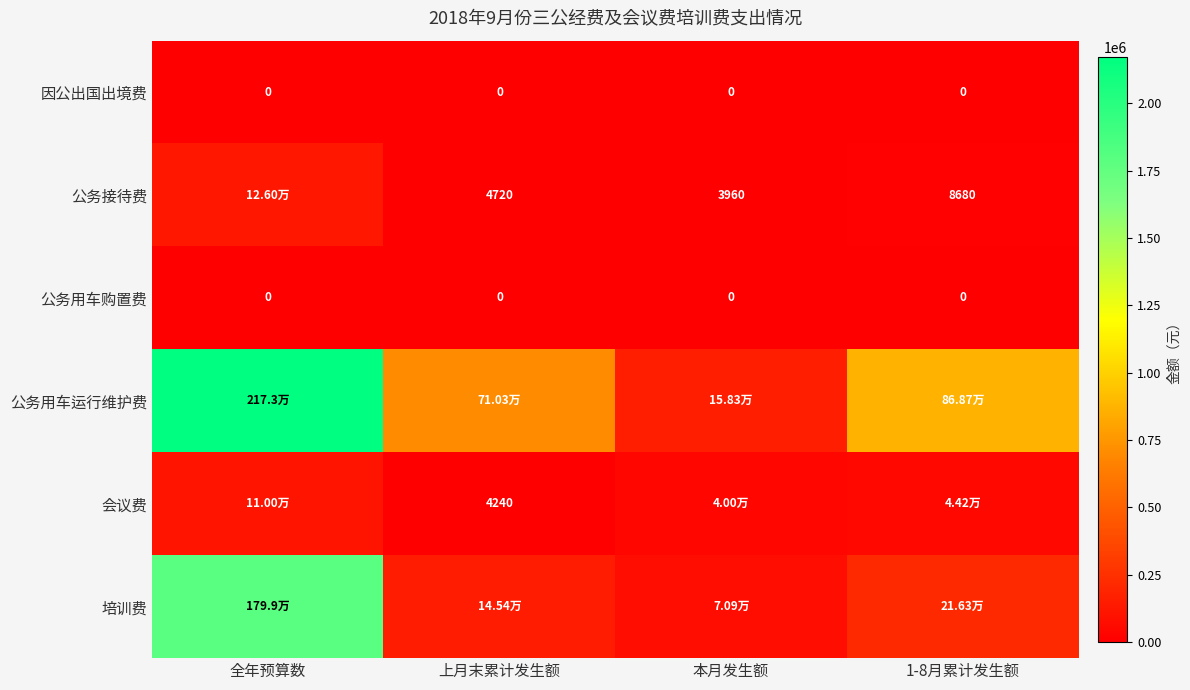

What is the difference between the highest and lowest values at 1-8月累计发生额?

868676.2